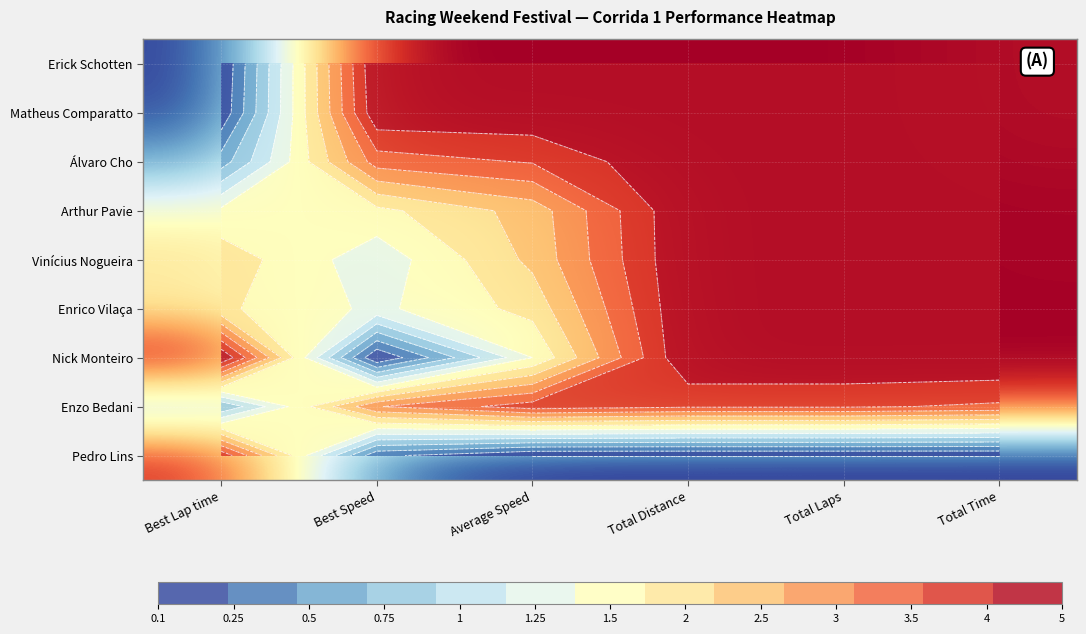

Which series has the largest total across all categories?

Erick Schotten